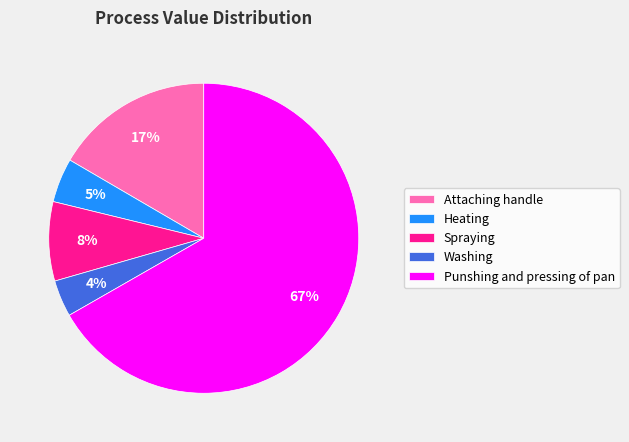

Between Heating and Spraying, which is larger?

Spraying